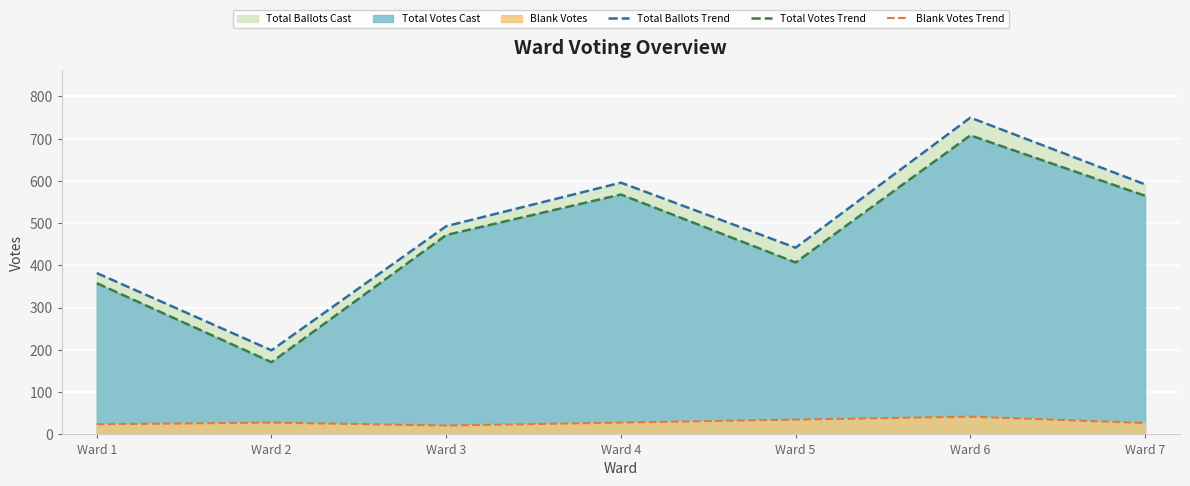

Reading left to right, transcribe all the data shown in this chart.

Total Ballots Trend: 382	199	493	596	442	750	592
Total Votes Trend: 358	171	472	568	407	708	565
Blank Votes Trend: 24	28	21	28	35	42	27